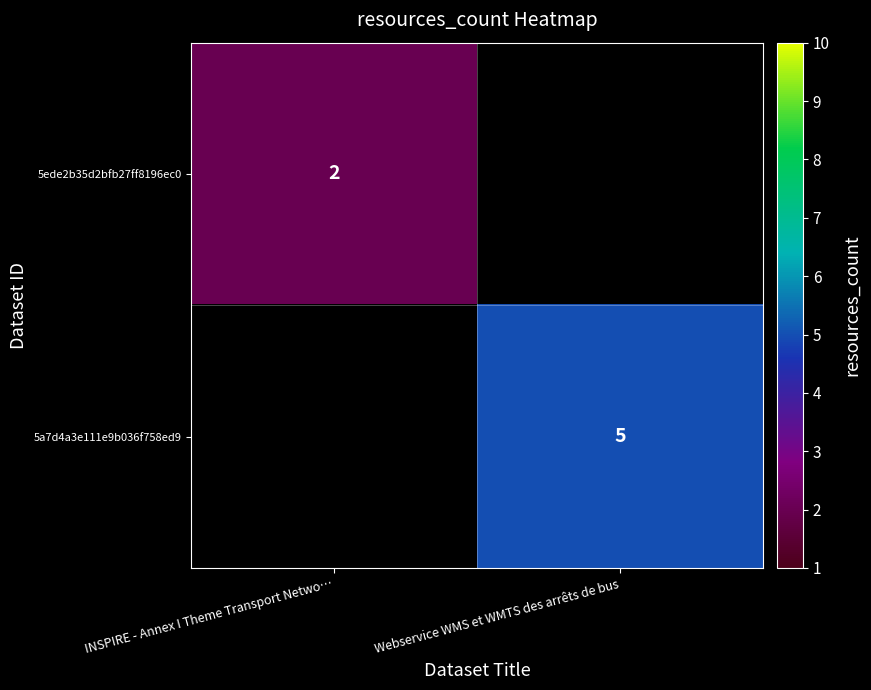

The value of 5ede2b35d2bfb27ff8196ec0 at INSPIRE - Annex I Theme Transport Netwo… is 2. True or false?

True